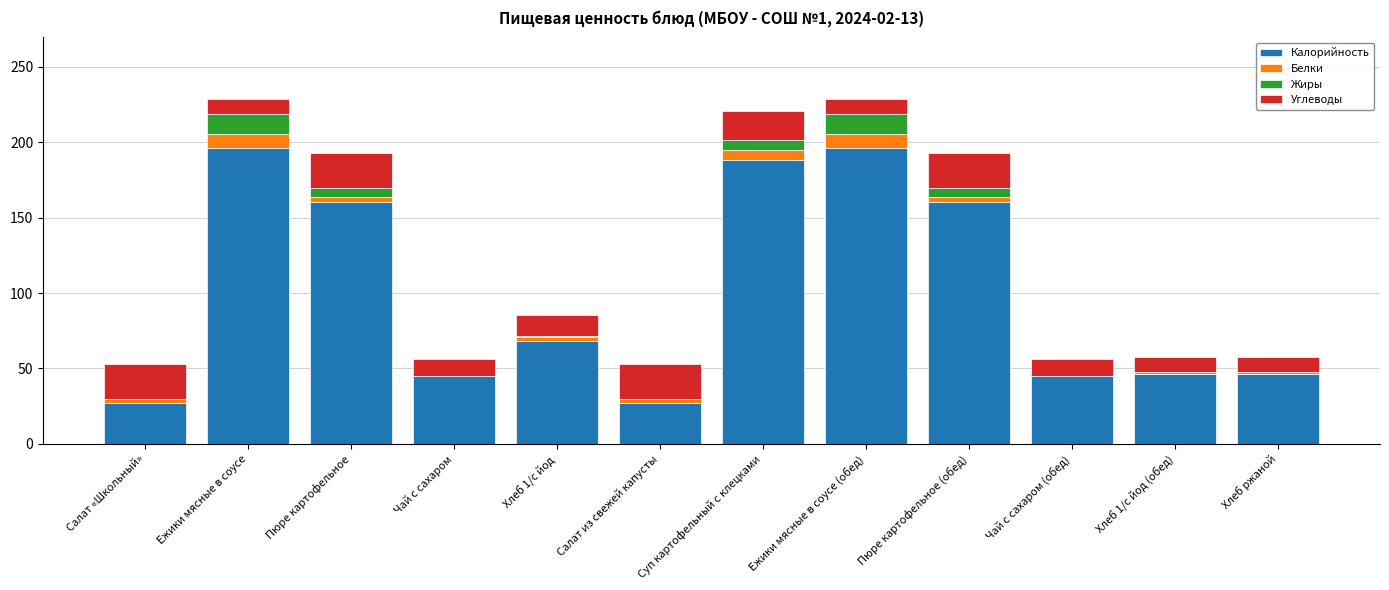

What is the highest value of the Калорийность series?

196.1